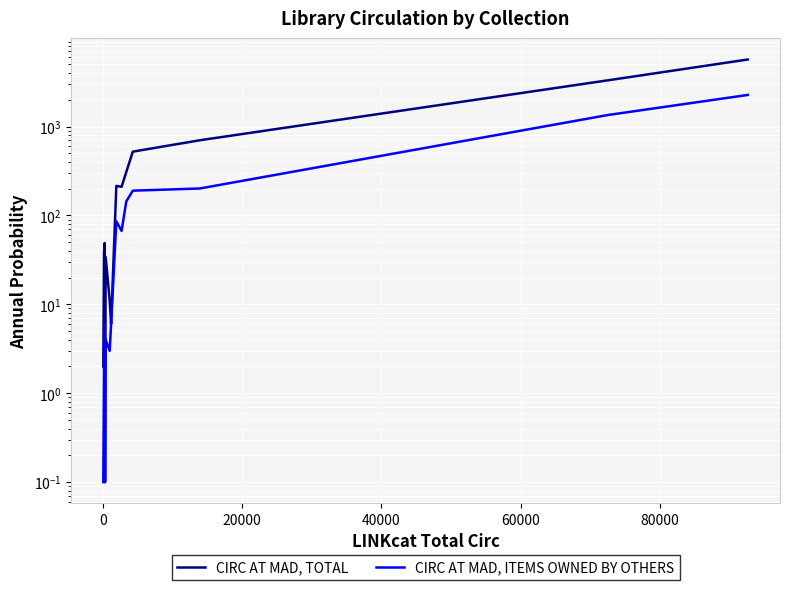

In CIRC AT MAD, TOTAL, how many points are lower than both neighbors (excluding endpoints)?

3